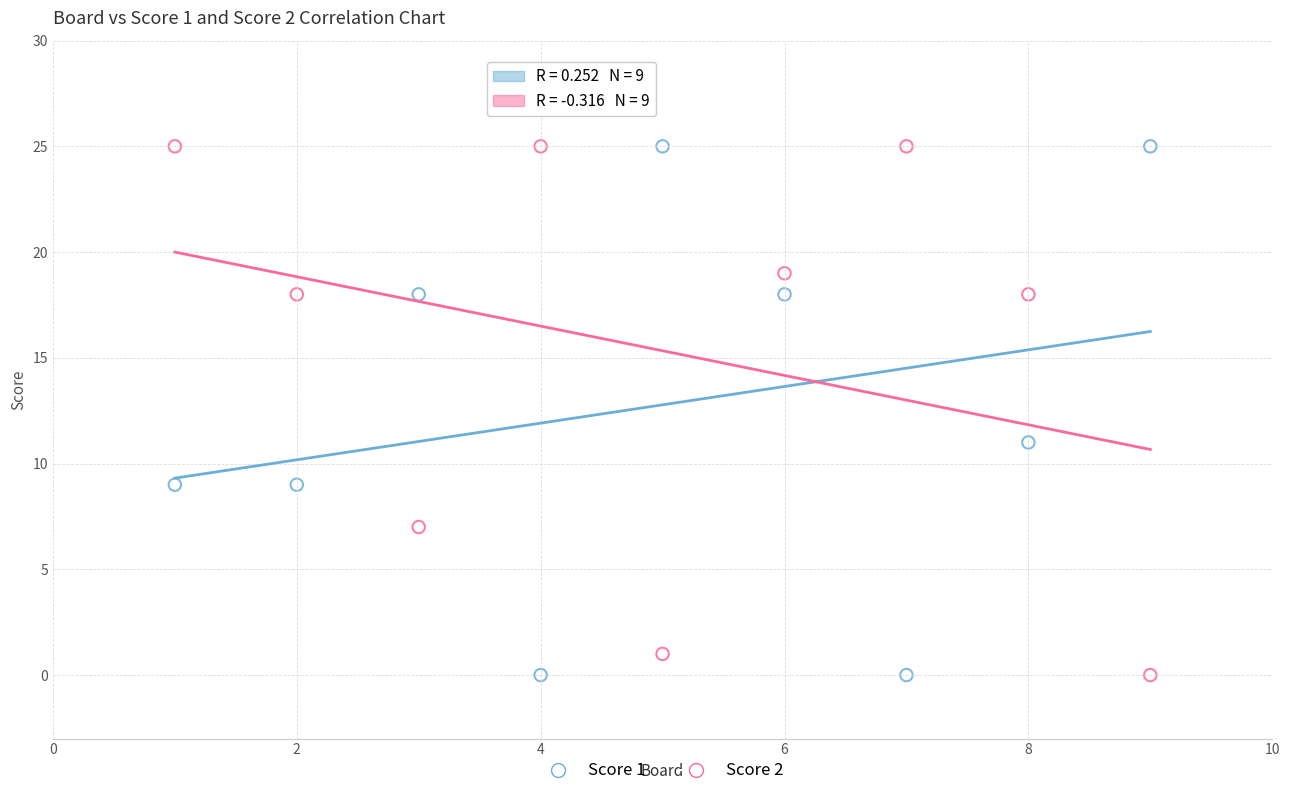

What is the X range (max minus min) for the scatter plot?

8